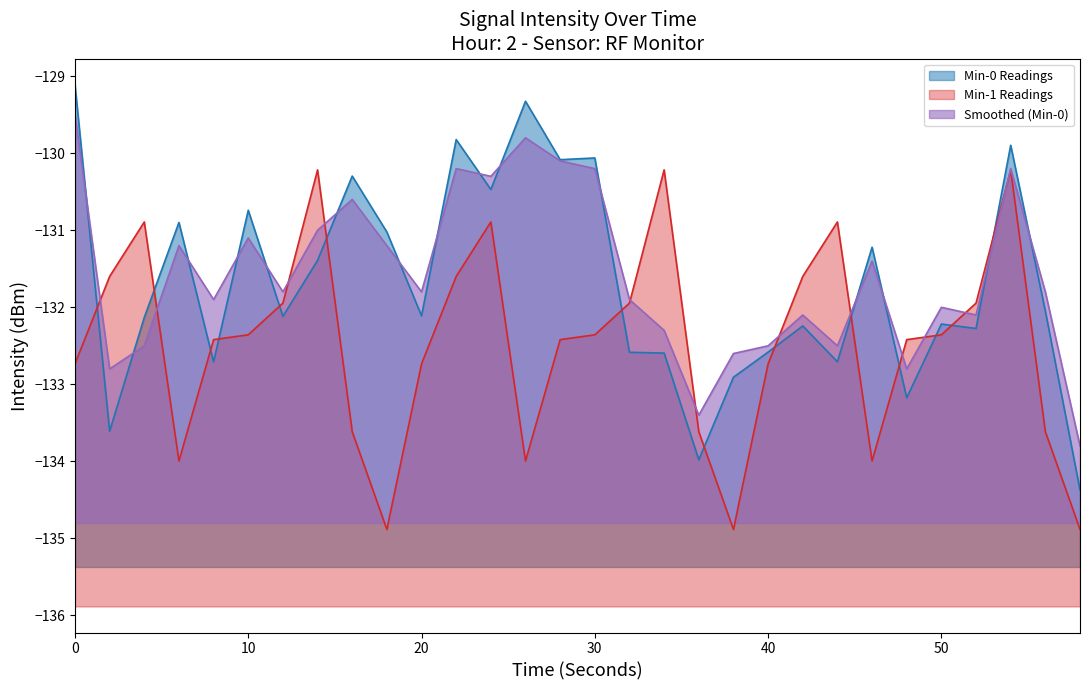

The value of Min-1 Readings at 52 is -131.9. True or false?

True